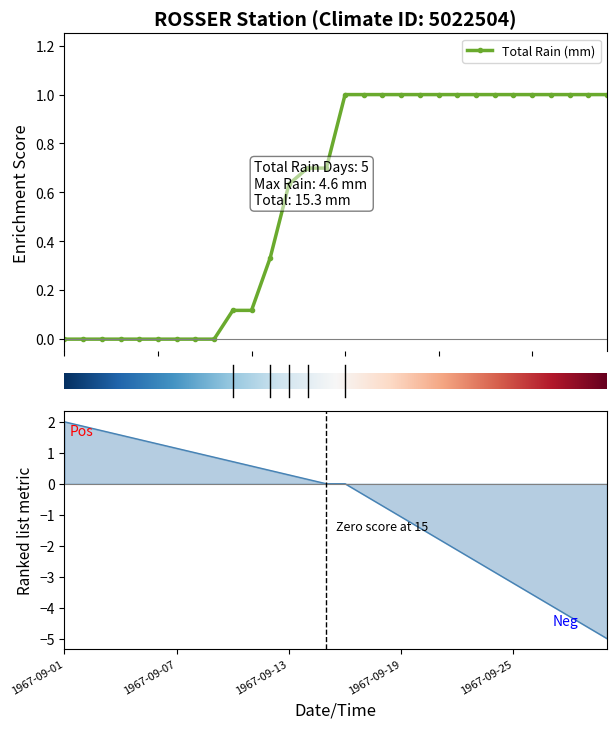

True or false: Total Precip (mm) has a value of 1.8 at 1967-09-11.

False